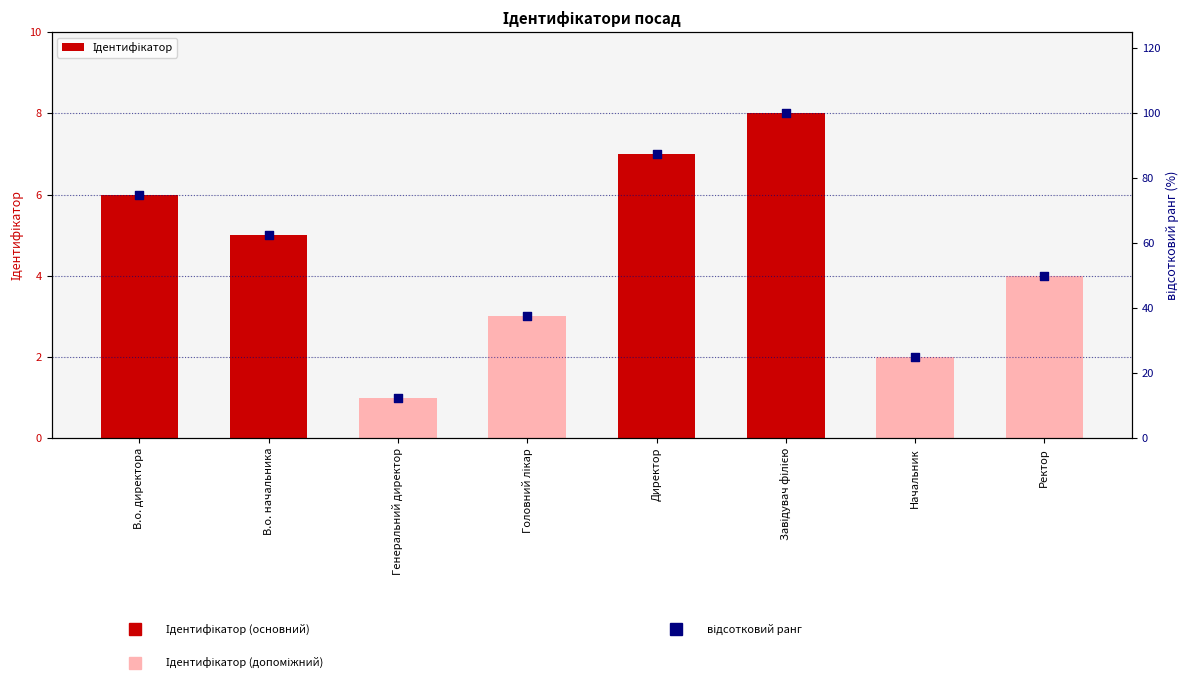

Which series has the widest spread of Y values?

відсотковий ранг